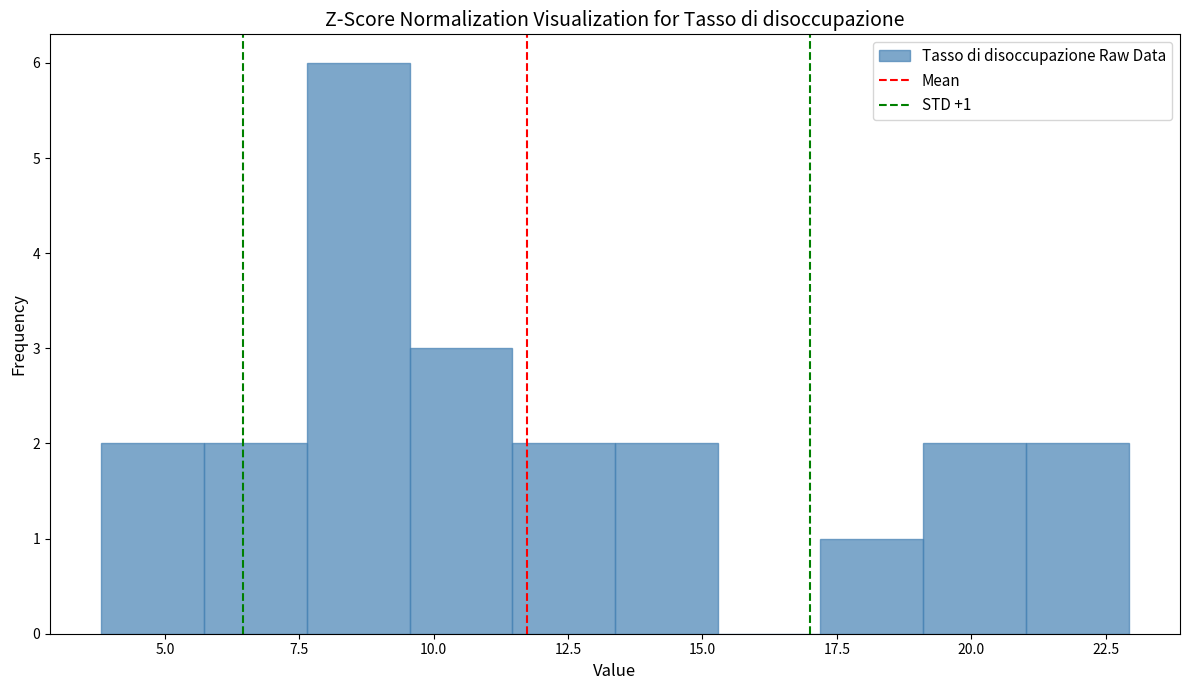

Read against the x-axis, roughly where is the centre of the tallest bar?

8.5